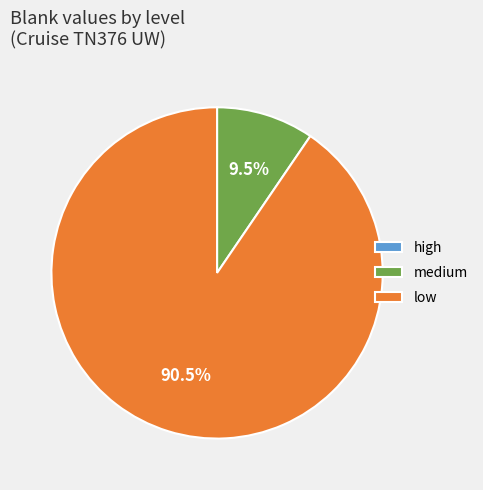

Between medium and low, which is larger?

low